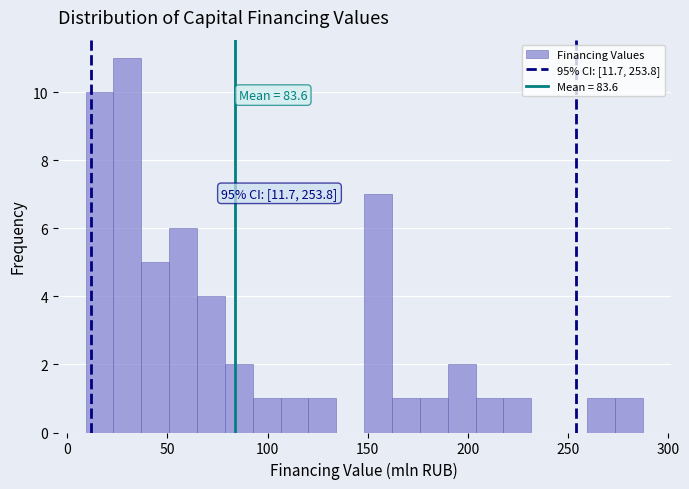

Read against the x-axis, roughly where is the centre of the tallest bar?

30